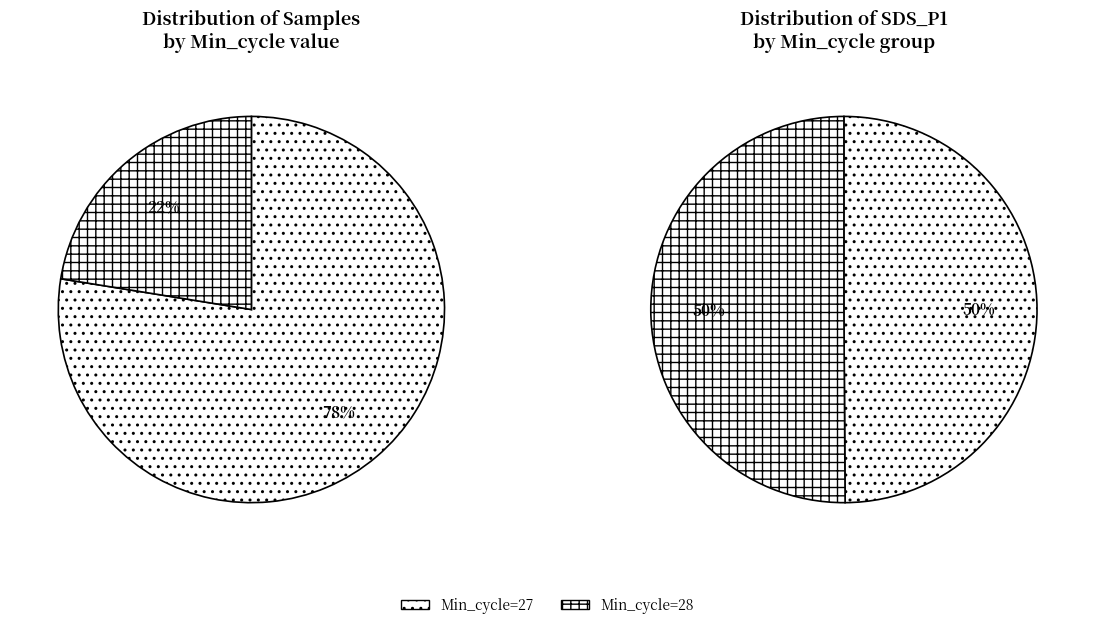

Which has a higher value, 27 or 27?

27